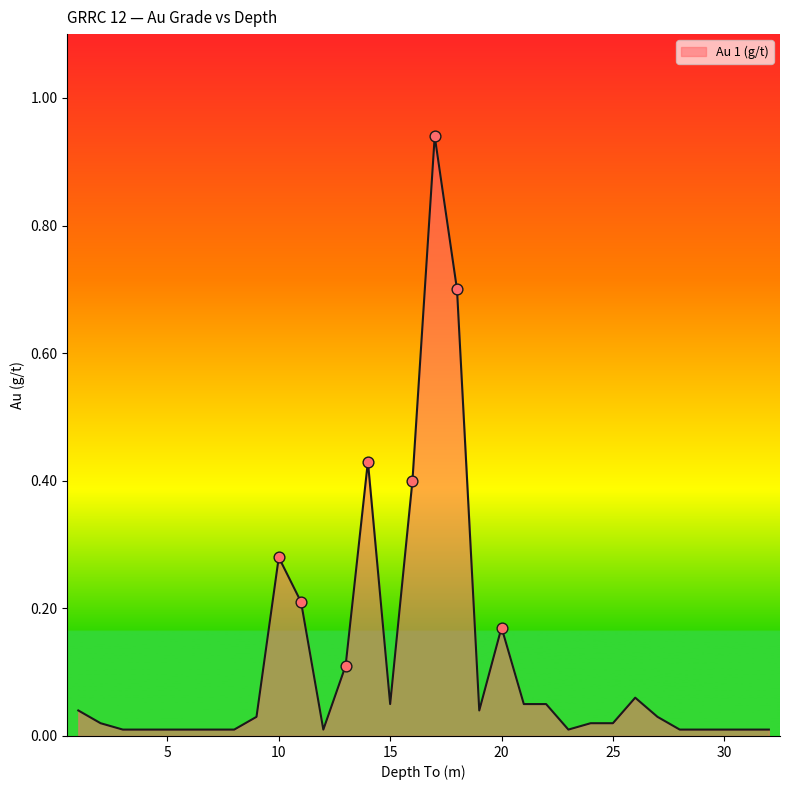

Does the chart have visible grid lines?

No